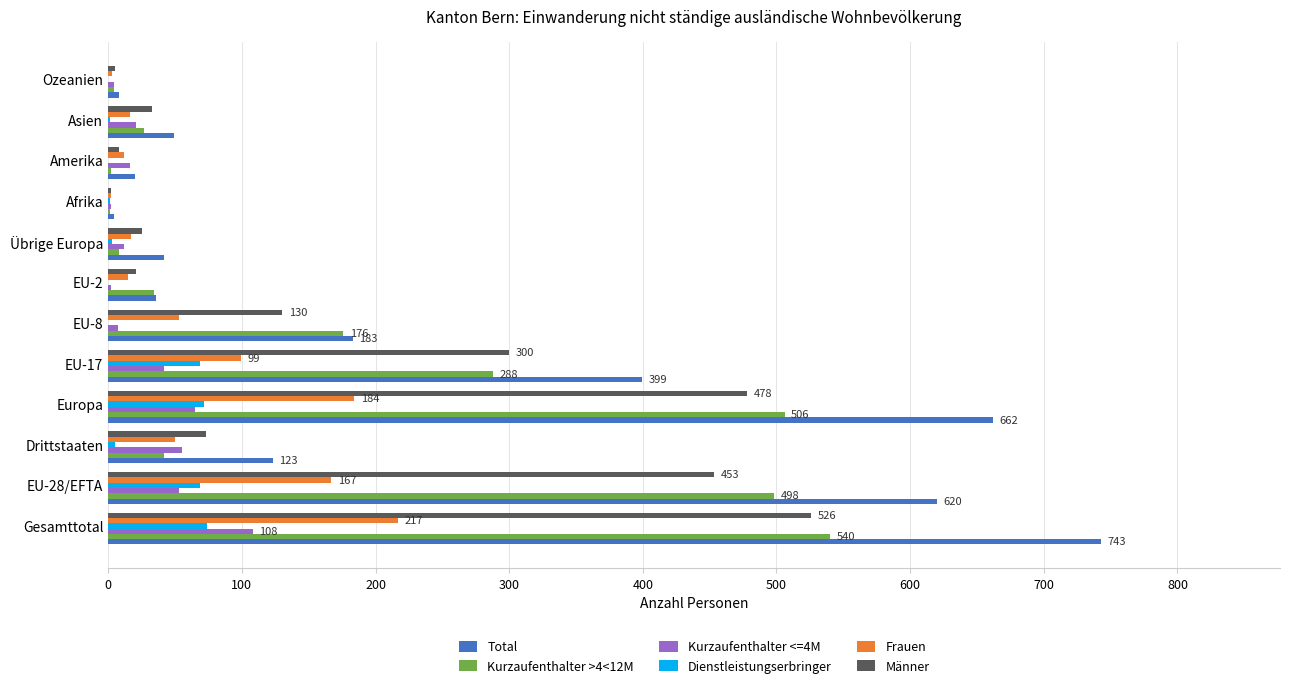

What are all the series names shown in the legend?

Total, Kurzaufenthalter >4<12M, Kurzaufenthalter <=4M, Dienstleistungserbringer, Frauen, Männer